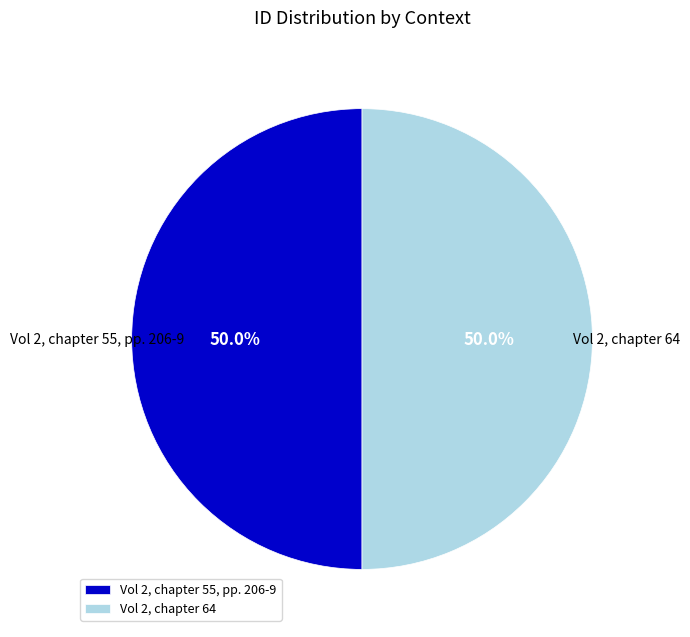

True or false: Vol 2, chapter 55, pp. 206-9 accounts for 50% of the total.

True